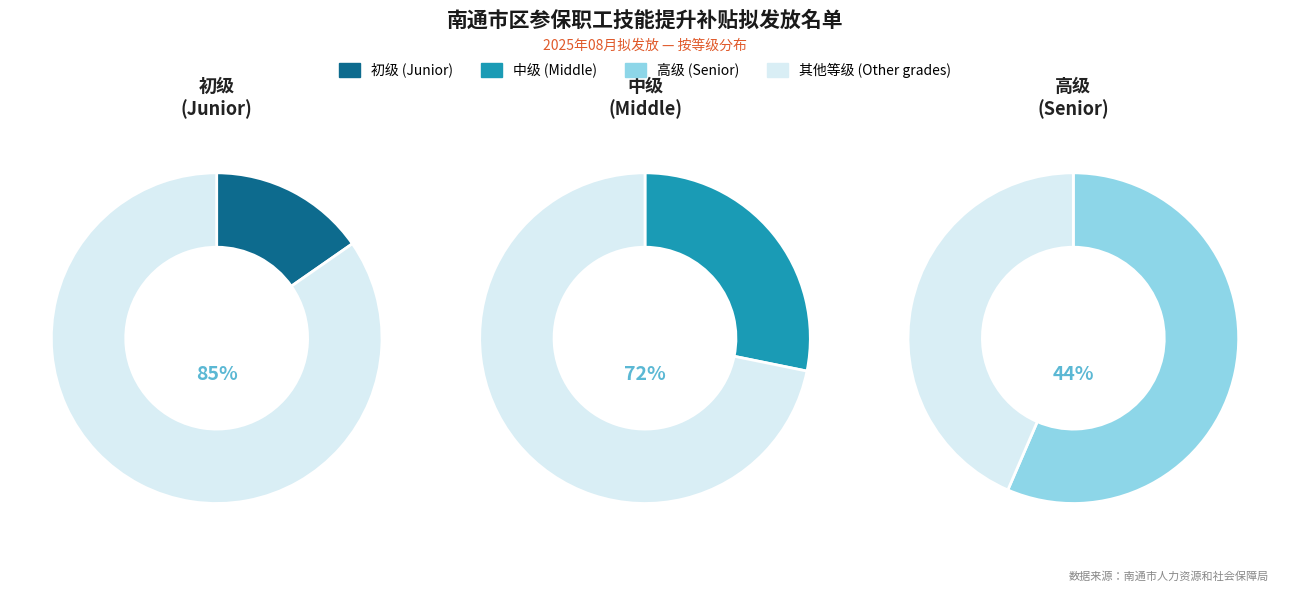

What is the change in value from 初级 to 高级?

+2100